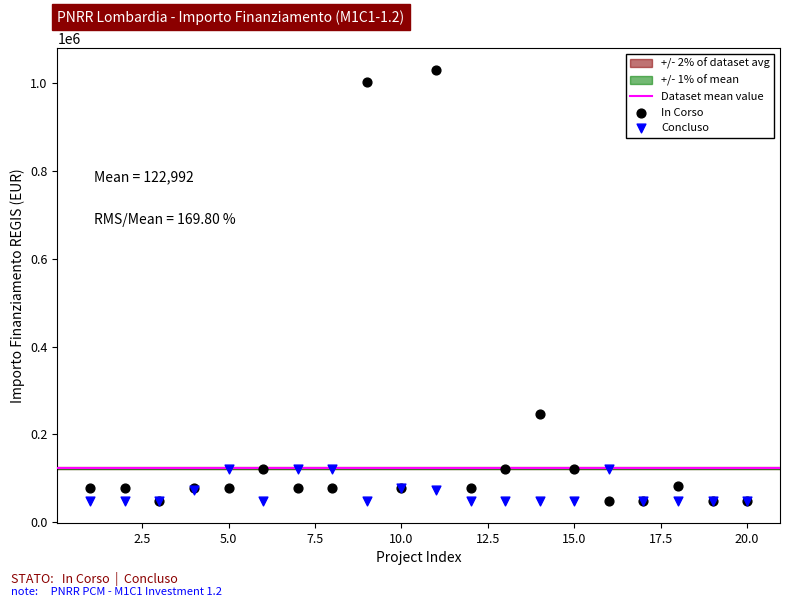

In the In Corso series, what Y value is closest to 539500?

246824